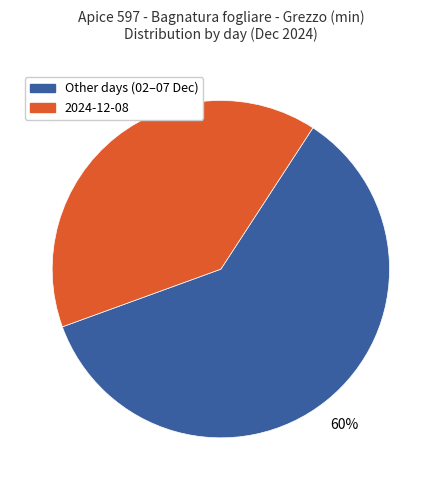

To the nearest percent, what is the average slice percentage?

50%